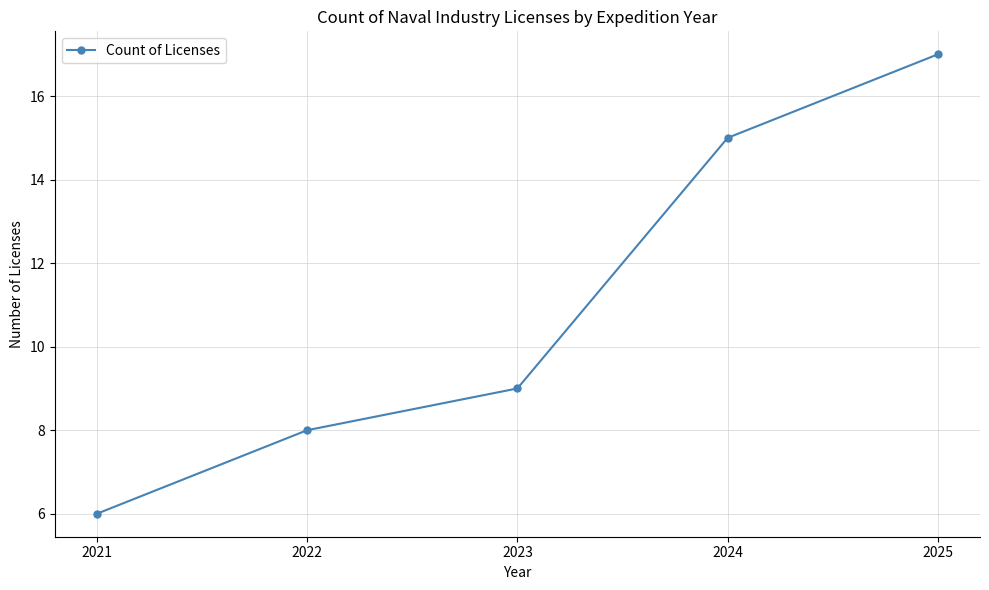

What is the maximum value shown in the chart?

17